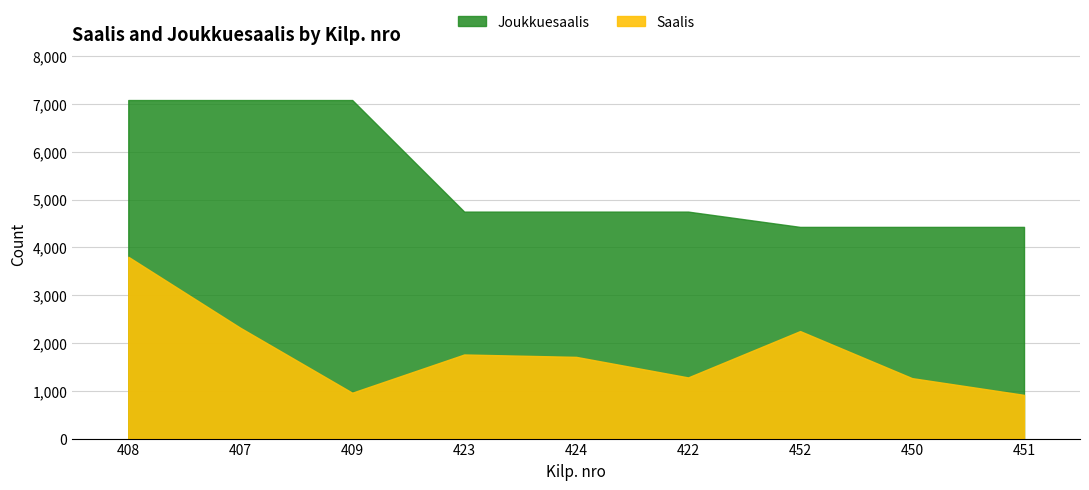

Reading left to right, list all the values displayed in this chart.

Saalis: 408=3805	407=2320	409=960	423=1760	424=1710	422=1280	452=2250	450=1265	451=915
Joukkuesaalis: 408=7085	407=7085	409=7085	423=4750	424=4750	422=4750	452=4430	450=4430	451=4430